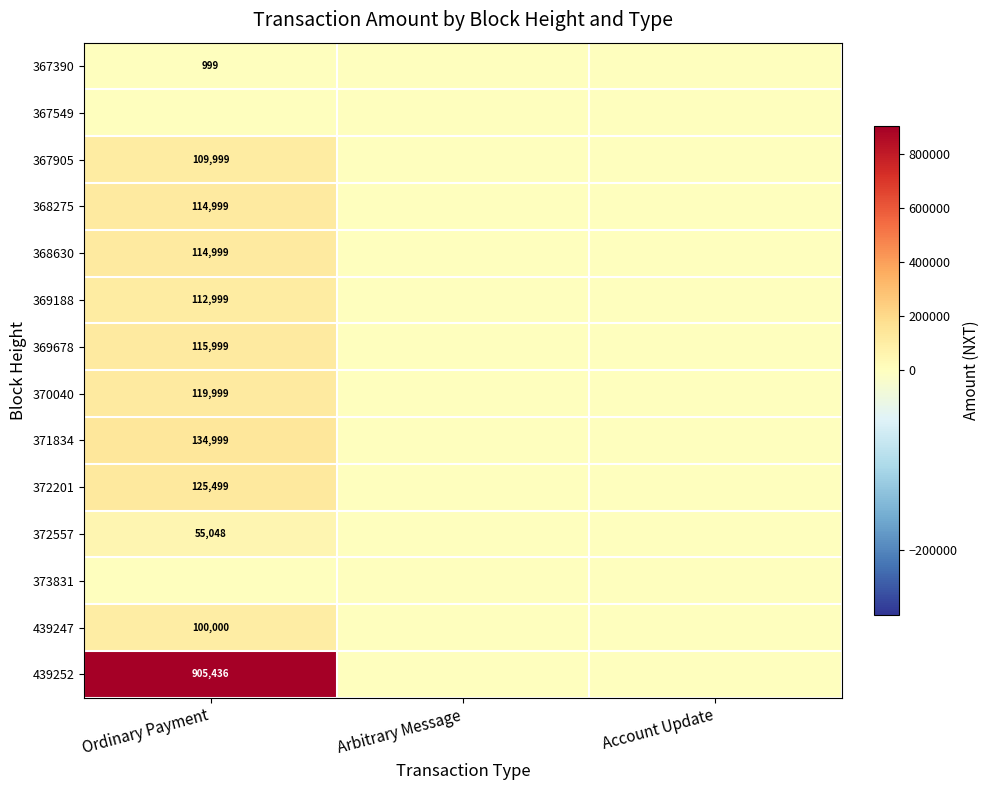

Between Ordinary Payment and Account Update, which is larger?

Ordinary Payment